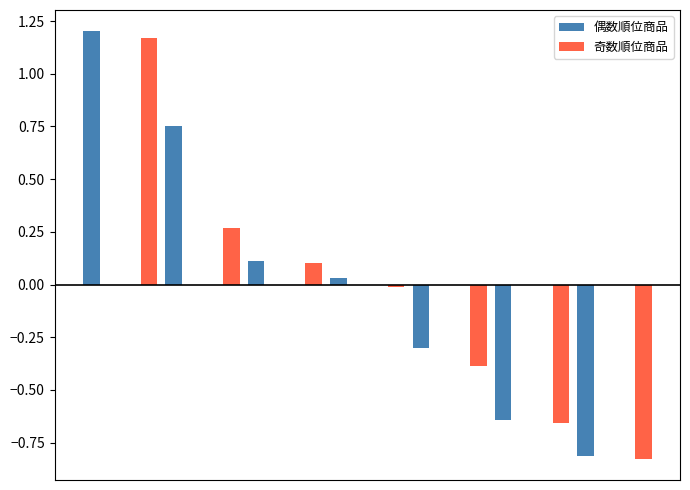

What is the sum of all 奇数順位商品 values?

-0.3